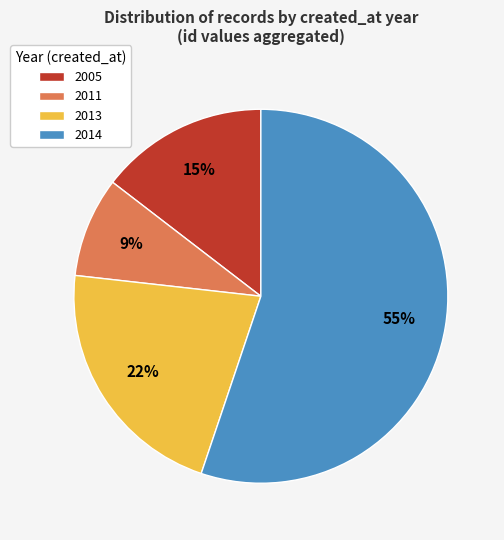

Combined, do 2005 and 2011 account for over 50%?

No